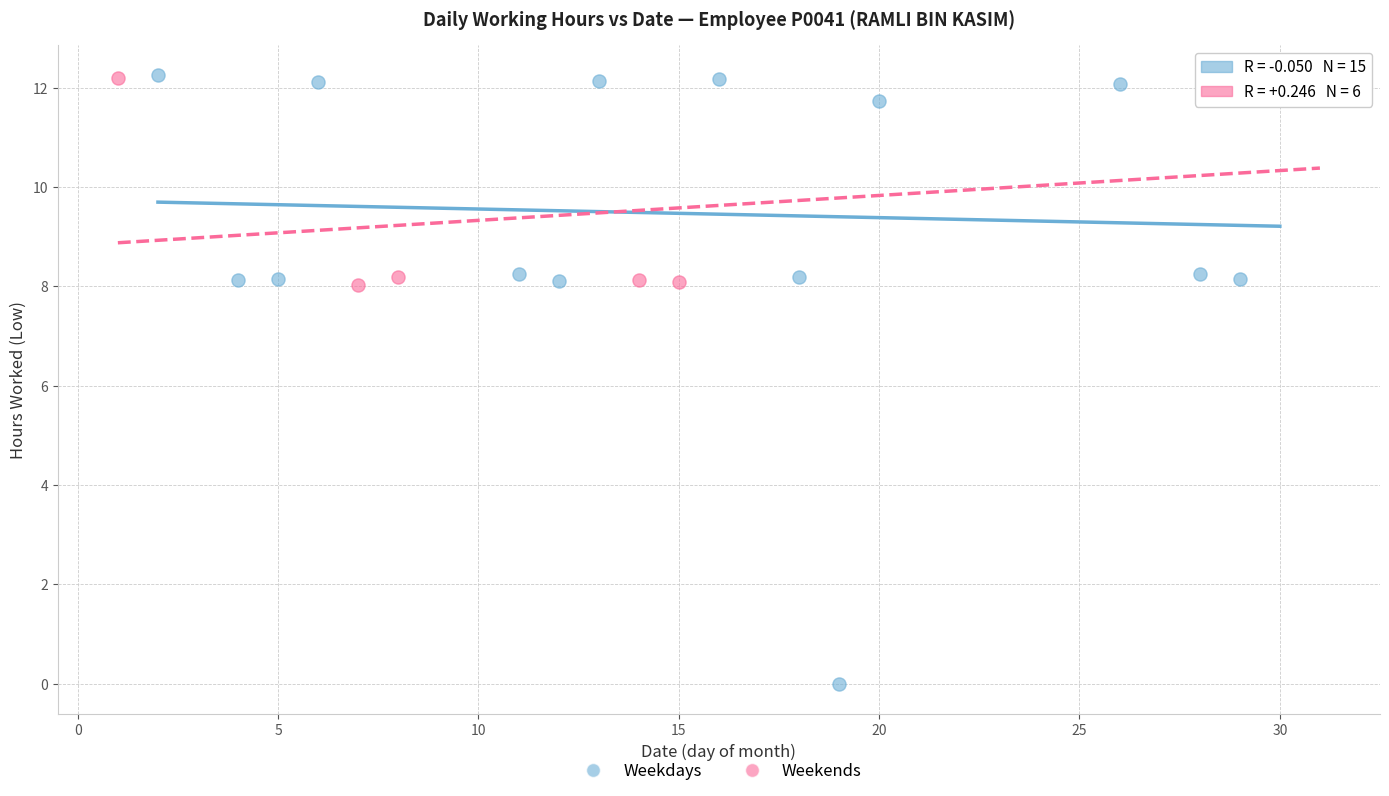

What are all the series names shown in the legend?

Weekdays, Weekends